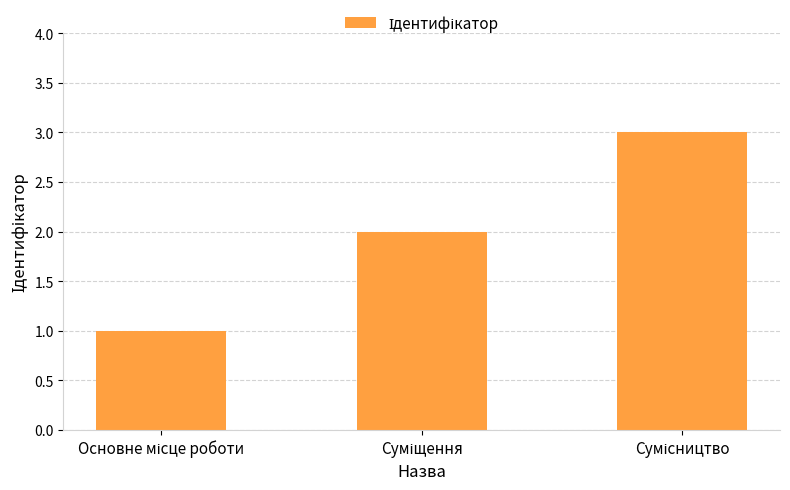

Are the bars horizontal?

No